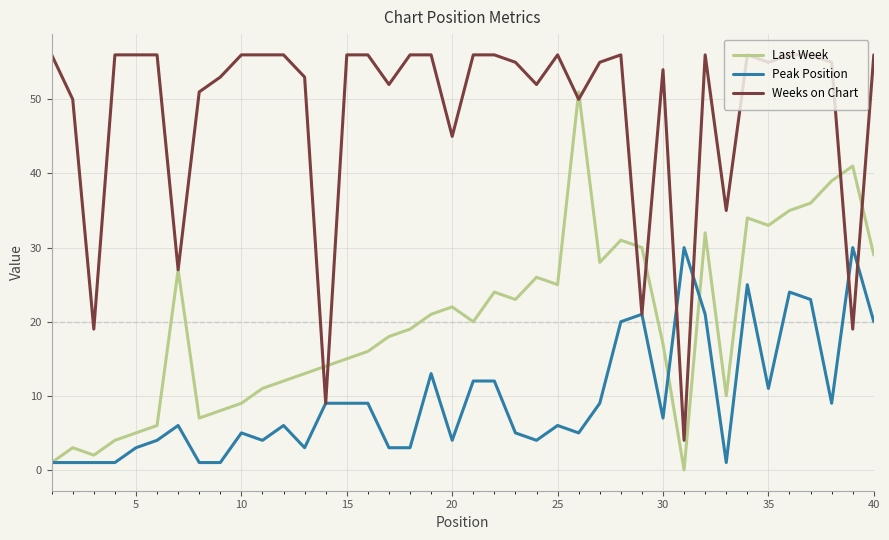

Which series has the largest total across all categories?

Weeks on Chart